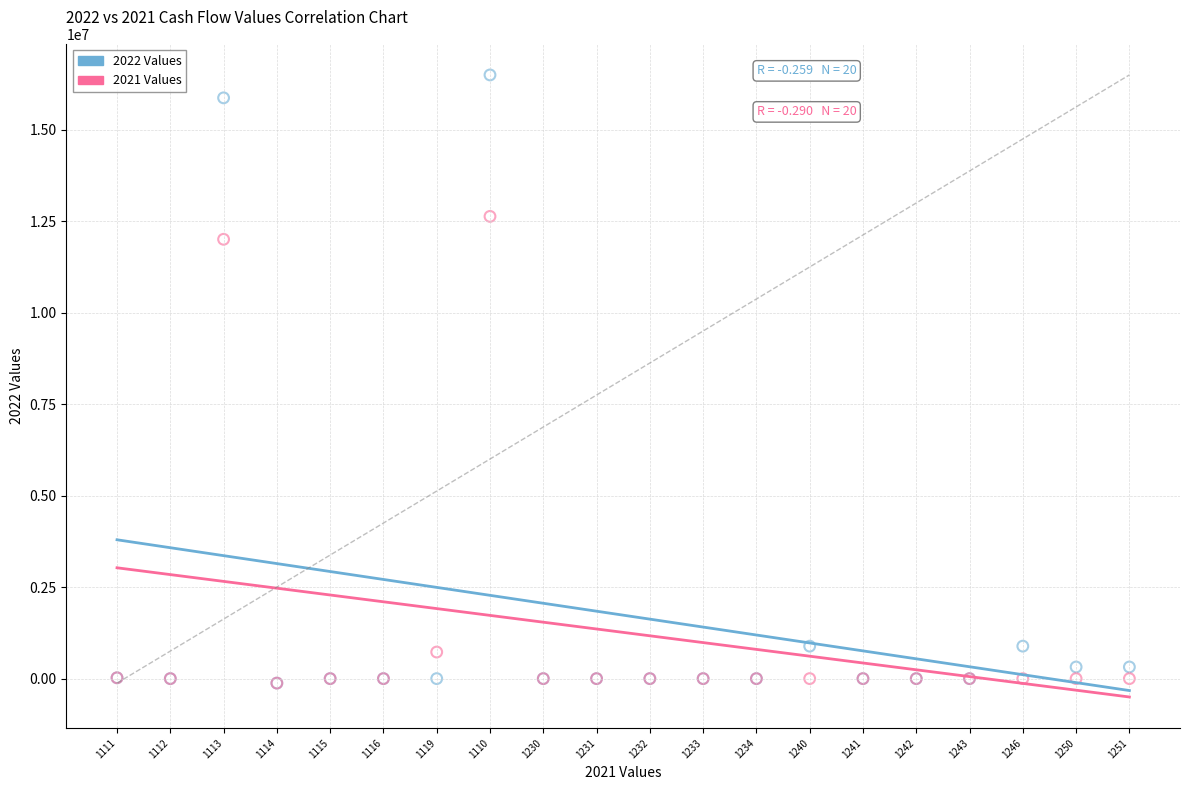

Across all series, what Y value is closest to 8187728?

12006244.6